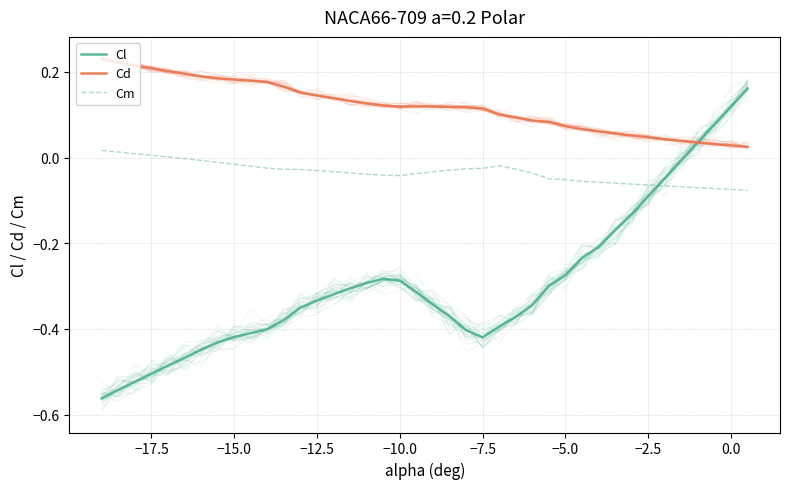

What is the average value of the Cd series?

0.1